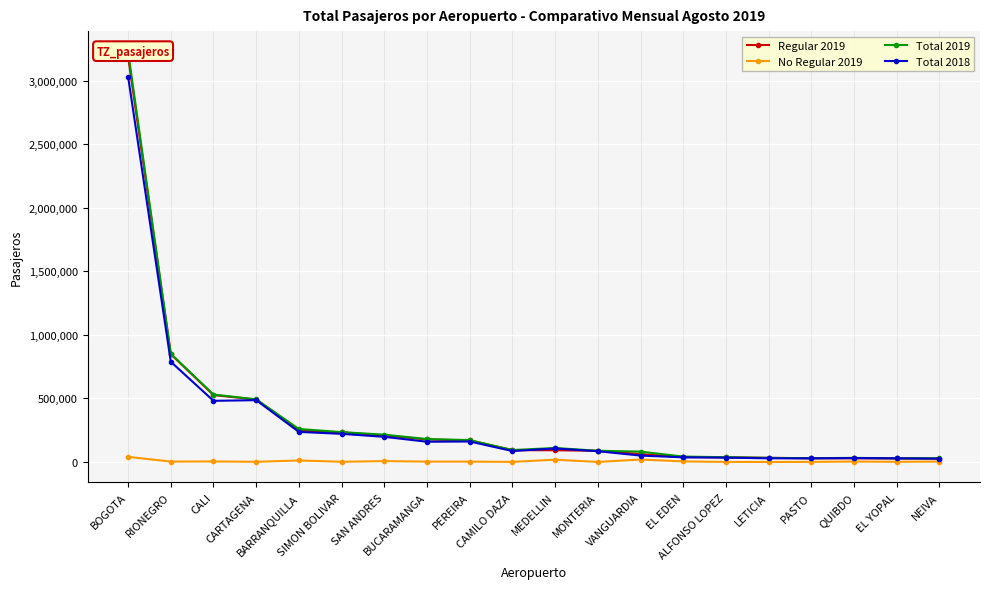

At how many categories does at least one series exceed 1915771?

1